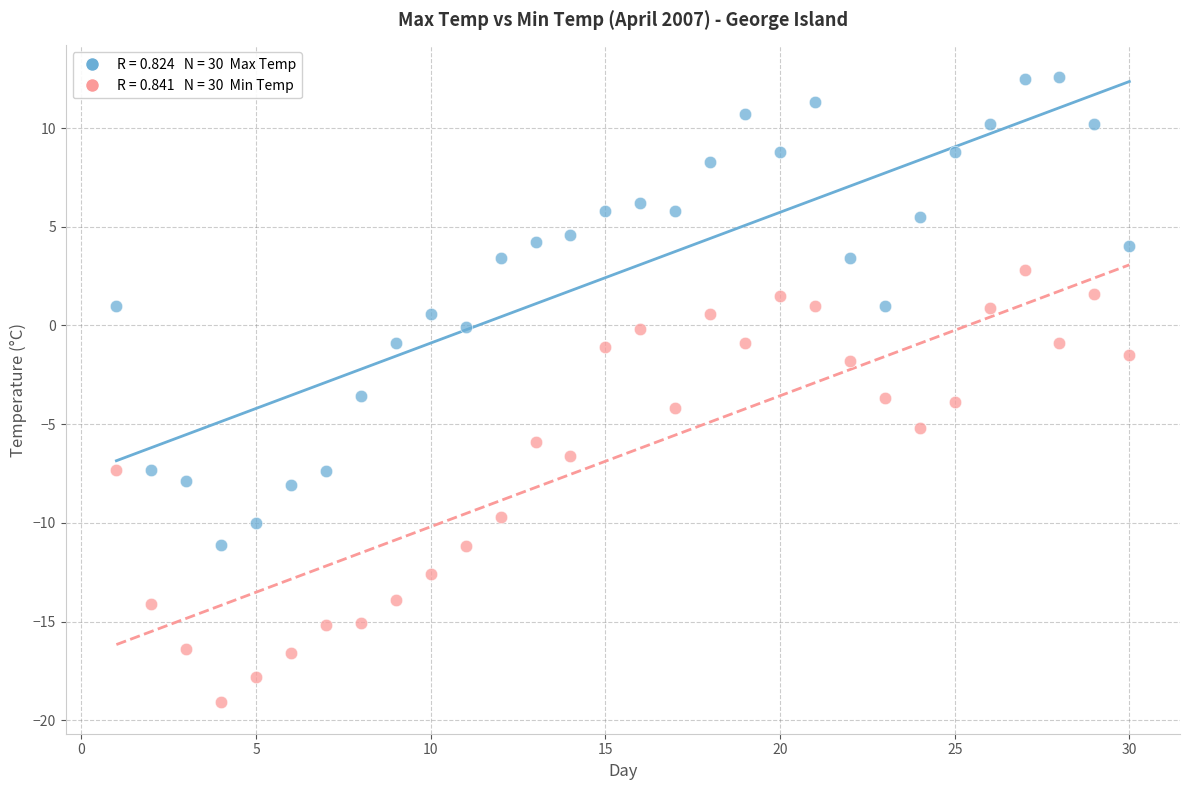

Across all data points, what is the range of X values (max minus min)?

29.0